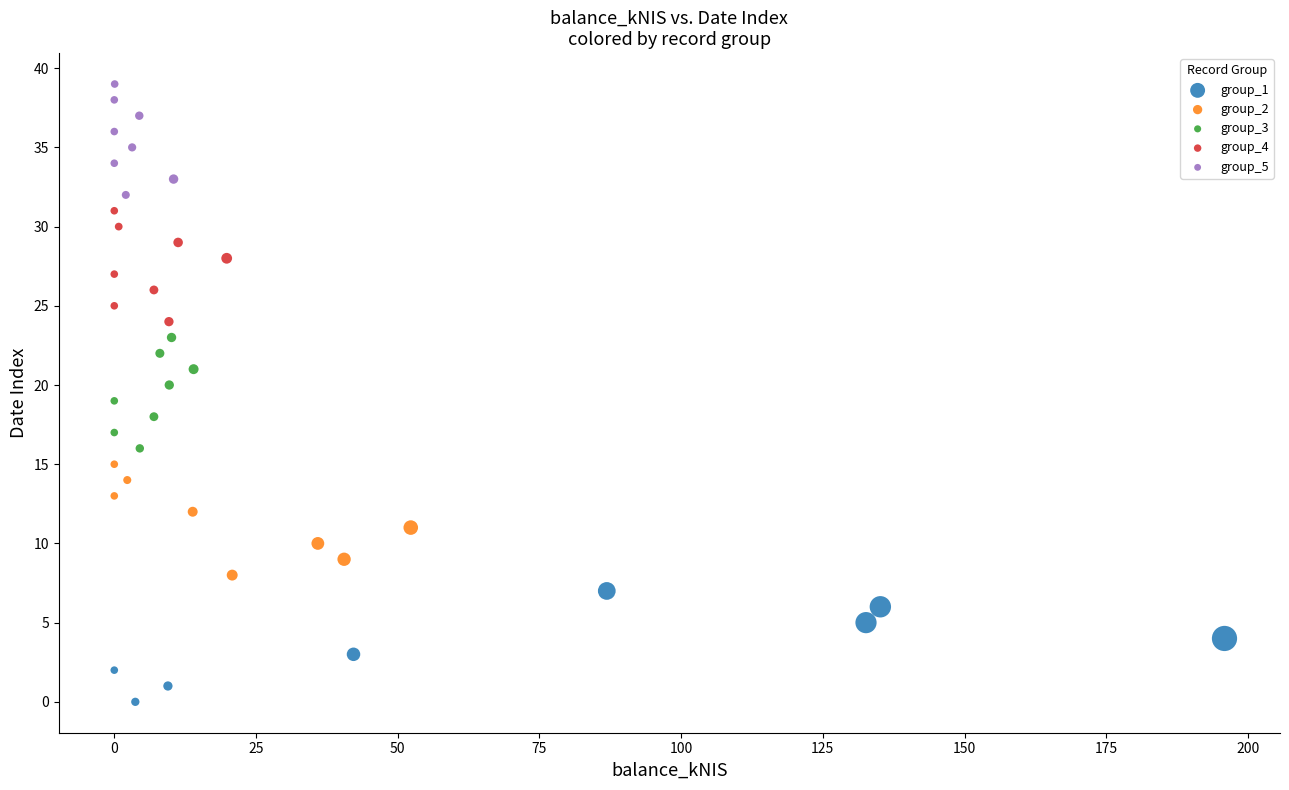

Which series contains the highest Y value?

group_5